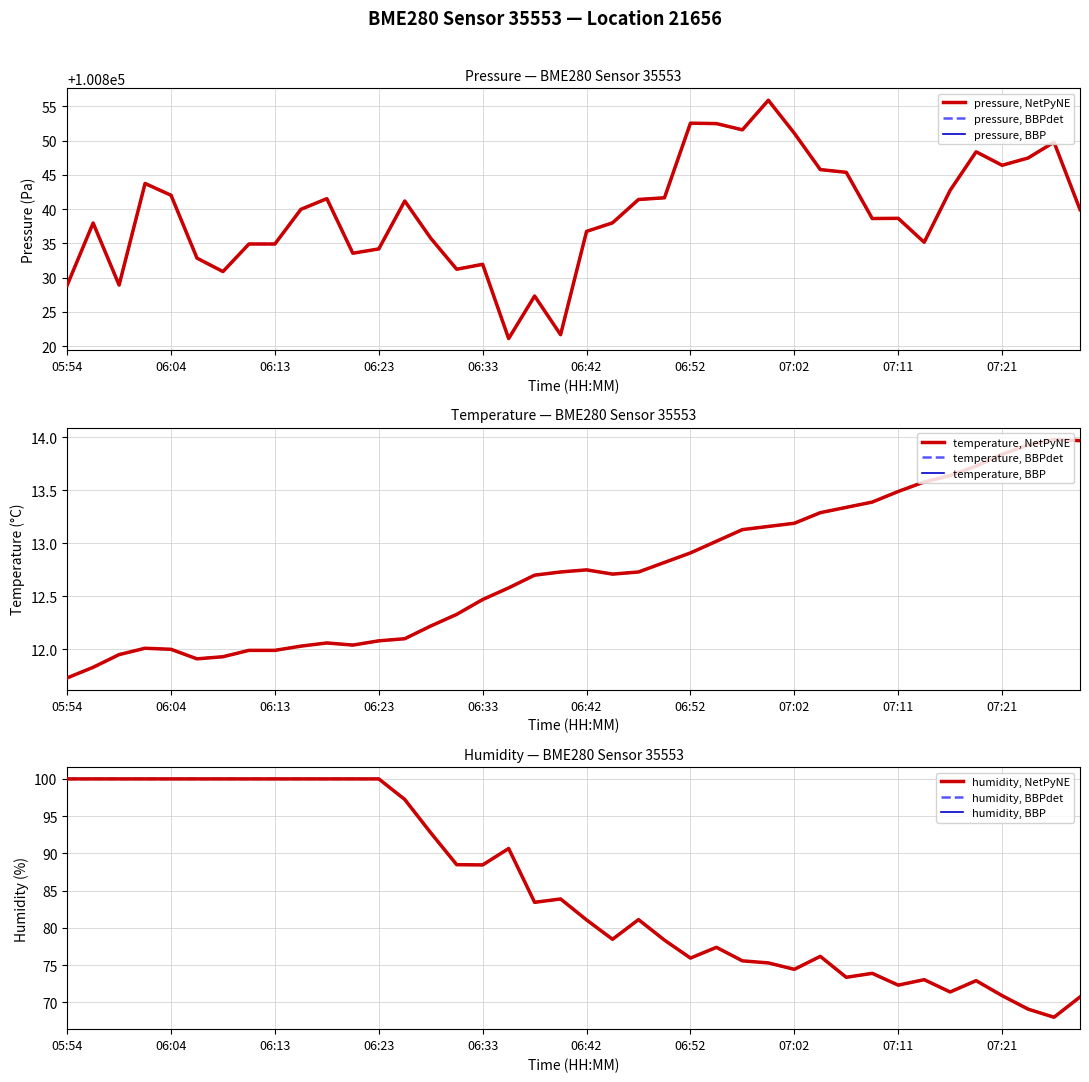

What position from the right is 06:40?

21